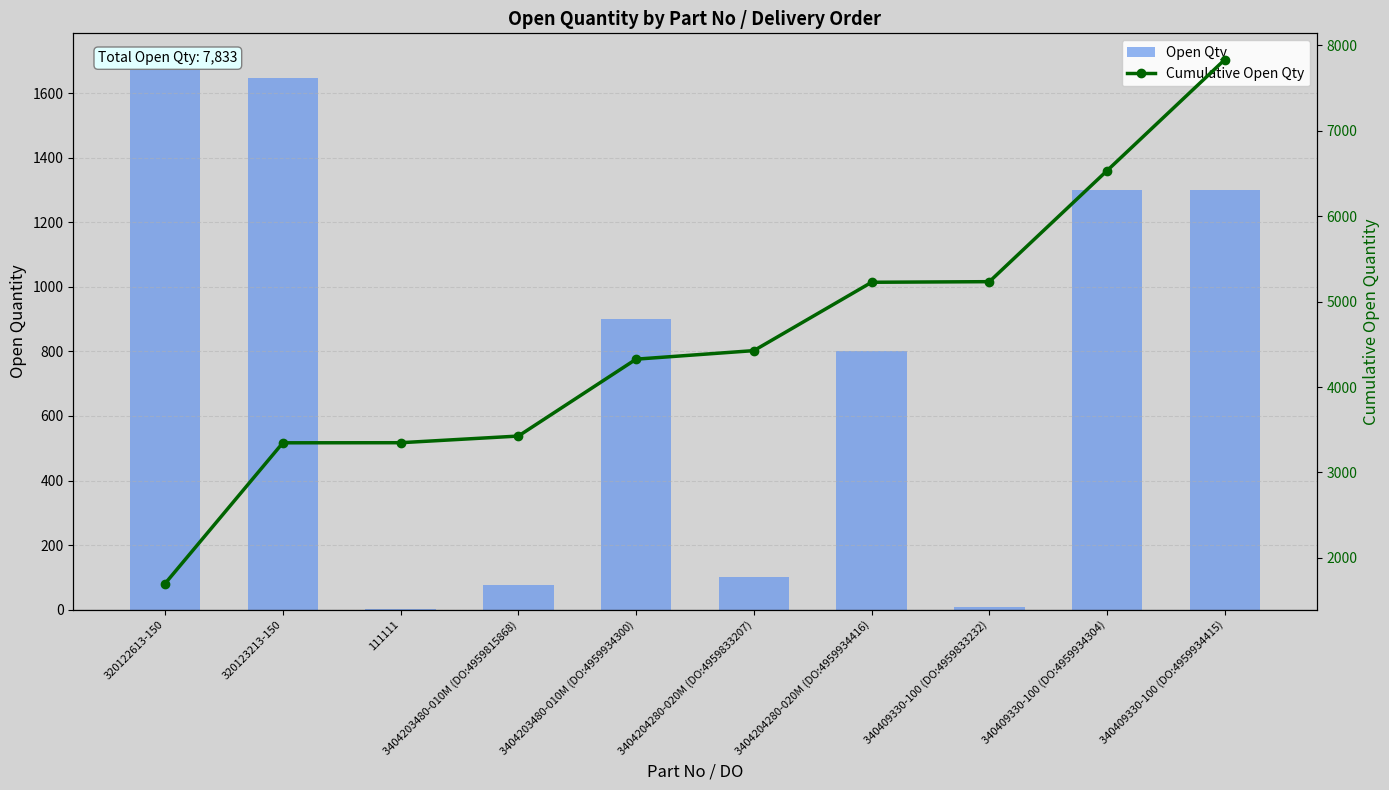

Reading left to right, extract all data points from this chart.

Open Qty: 320122613-150=1700	320123213-150=1647	111111=1	3404203480-010M (DO:4959815868)=78	3404203480-010M (DO:4959934300)=900	3404204280-020M (DO:4959833207)=100	3404204280-020M (DO:4959934416)=800	340409330-100 (DO:4959833232)=7	340409330-100 (DO:4959934304)=1300	340409330-100 (DO:4959934415)=1300
Cumulative Open Qty: 320122613-150=1700	320123213-150=3347	111111=3348	3404203480-010M (DO:4959815868)=3426	3404203480-010M (DO:4959934300)=4326	3404204280-020M (DO:4959833207)=4426	3404204280-020M (DO:4959934416)=5226	340409330-100 (DO:4959833232)=5233	340409330-100 (DO:4959934304)=6533	340409330-100 (DO:4959934415)=7833